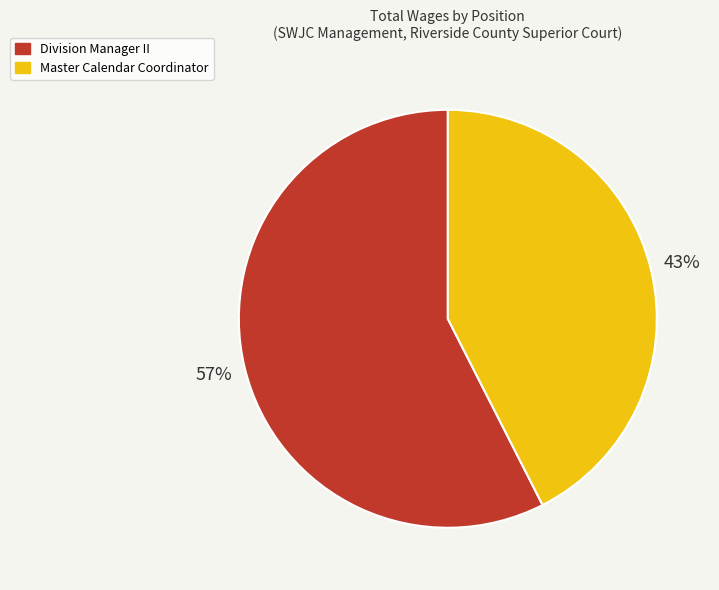

To the nearest percent, what percentage of the pie is Master Calendar Coordinator?

43%